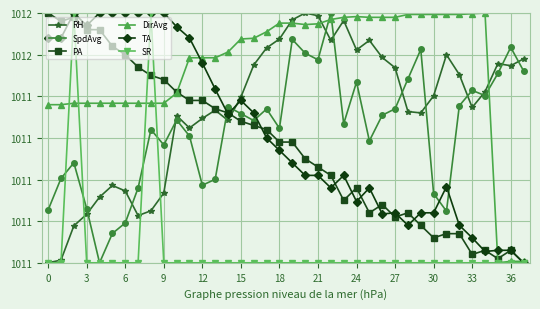

True or false: SpdAvg and SR intersect in this chart.

True